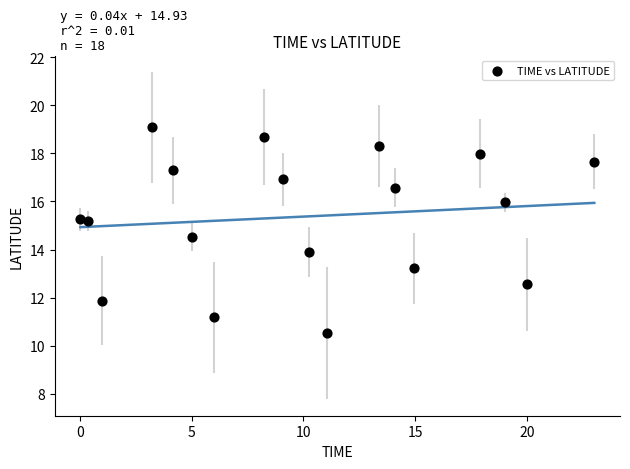

What is the range of X values (max minus min)?

23.0